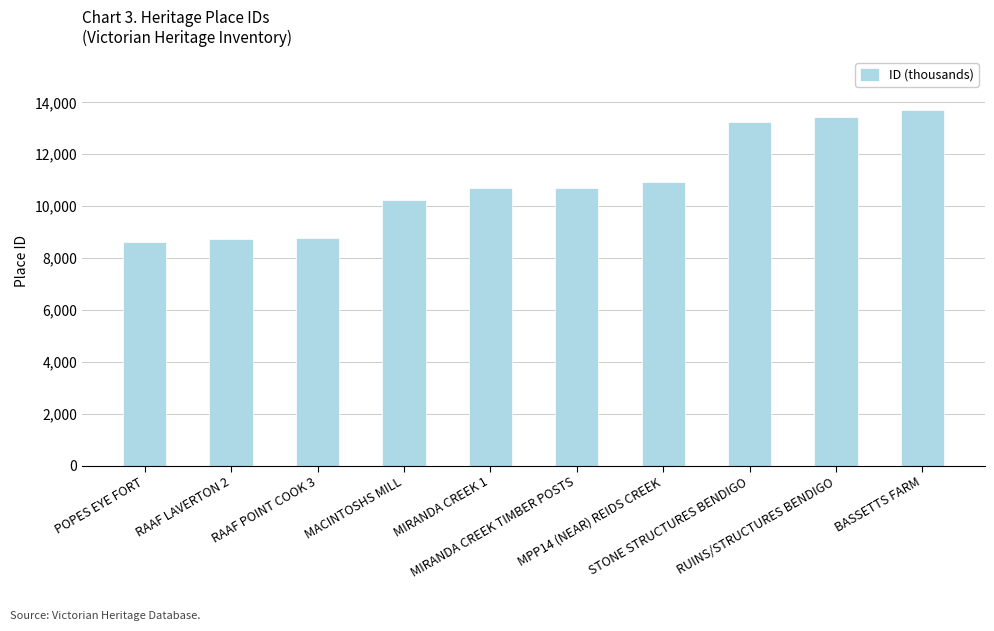

What is the sum of all values?

109064